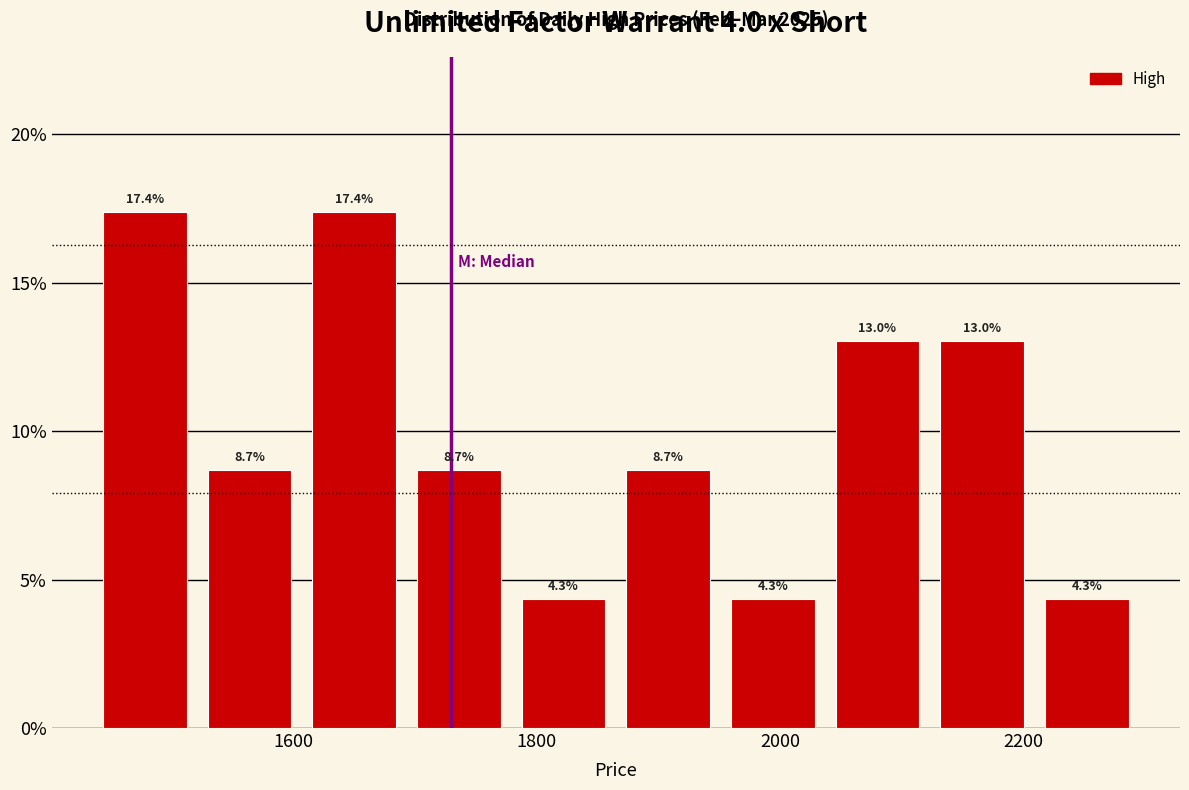

Reading left to right, transcribe this chart: for each bar, give the range it covers on the x-axis and its height. The bar edges are not printed on the chart, so give them approximately, as read against the axis.

1440 to 1520: 17.4
1520 to 1600: 8.7
1600 to 1700: 17.4
1700 to 1780: 8.7
1780 to 1860: 4.3
1860 to 1960: 8.7
1960 to 2040: 4.3
2040 to 2120: 13.0
2120 to 2200: 13.0
2200 to 2300: 4.3